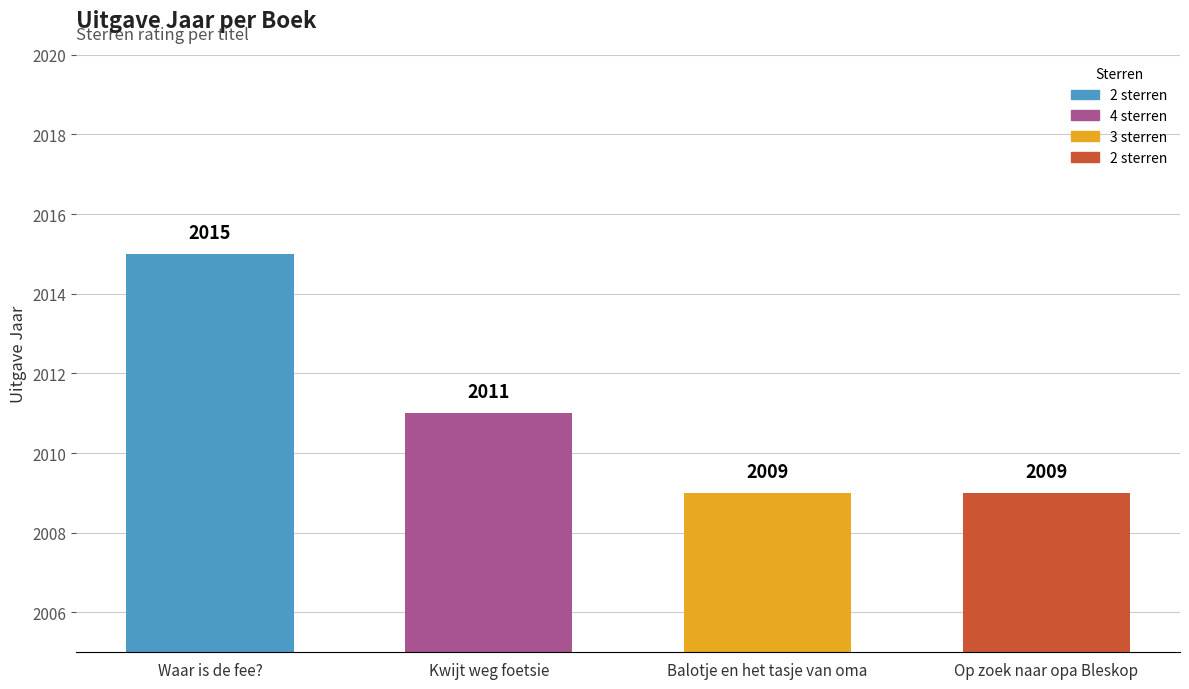

What is the ratio of the value at 2 sterren to the value at 3 sterren?

1.0